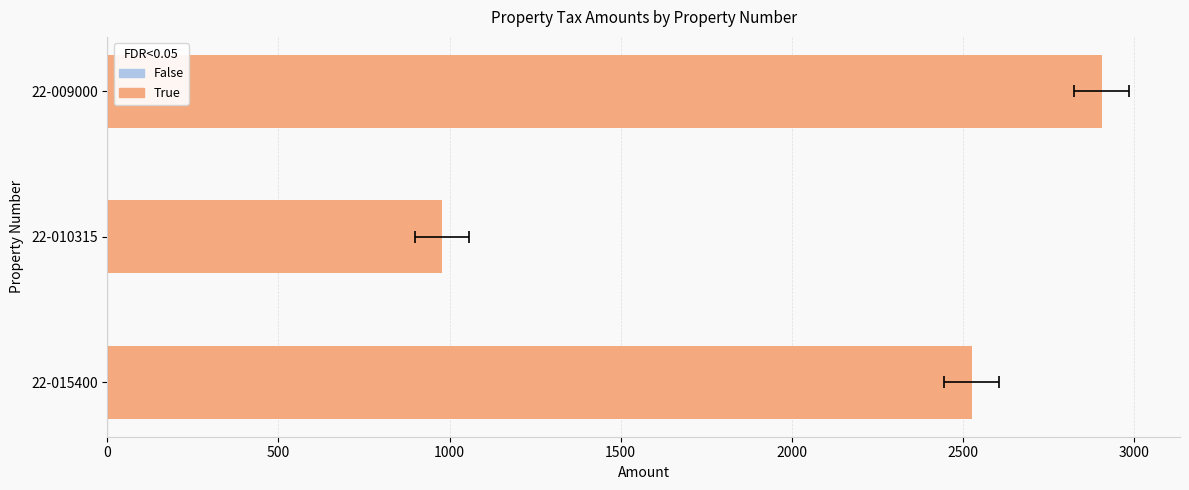

Are the bars horizontal?

Yes